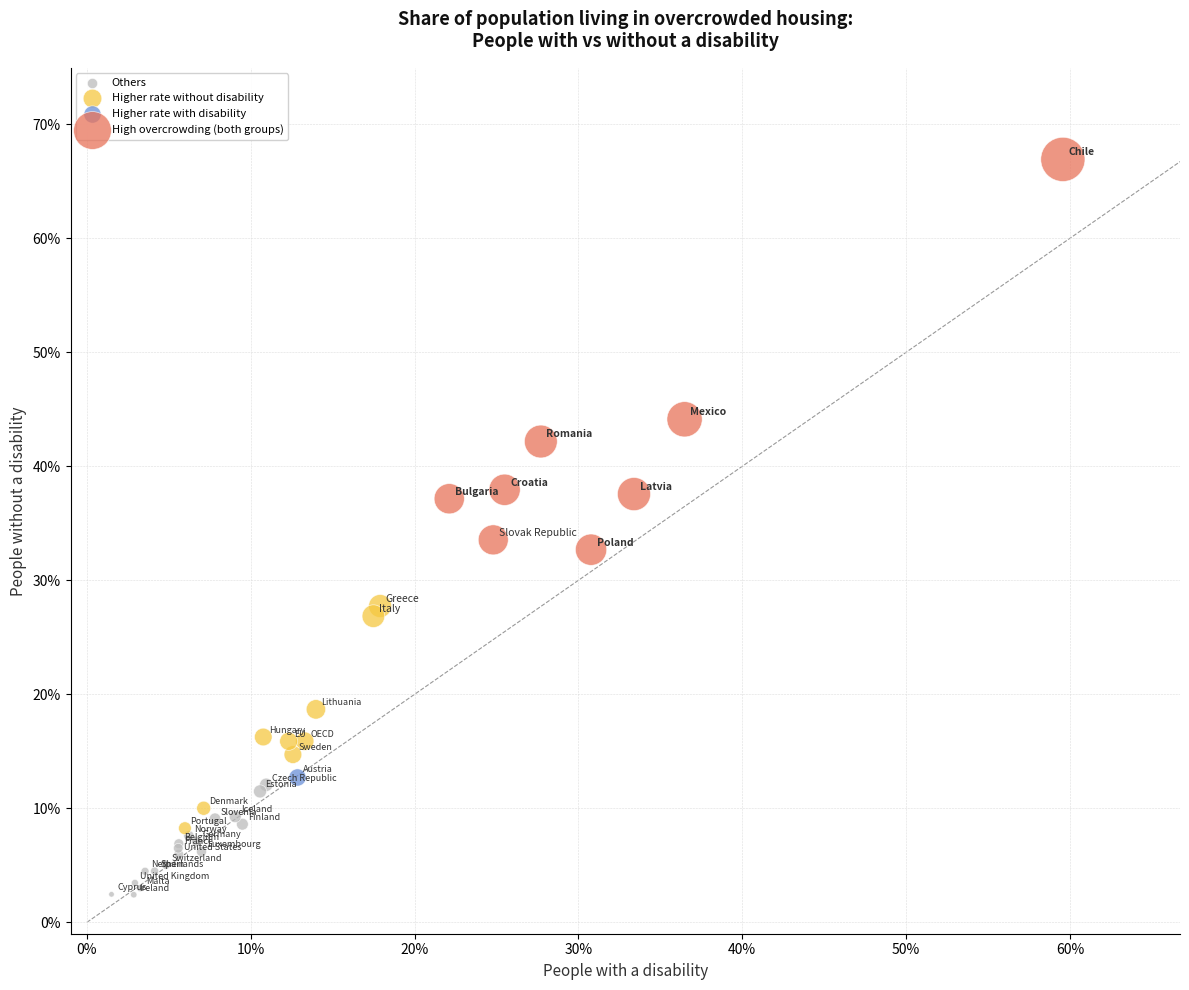

What are all the series names shown in the legend?

Others, Higher rate without disability, Higher rate with disability, High overcrowding (both groups)